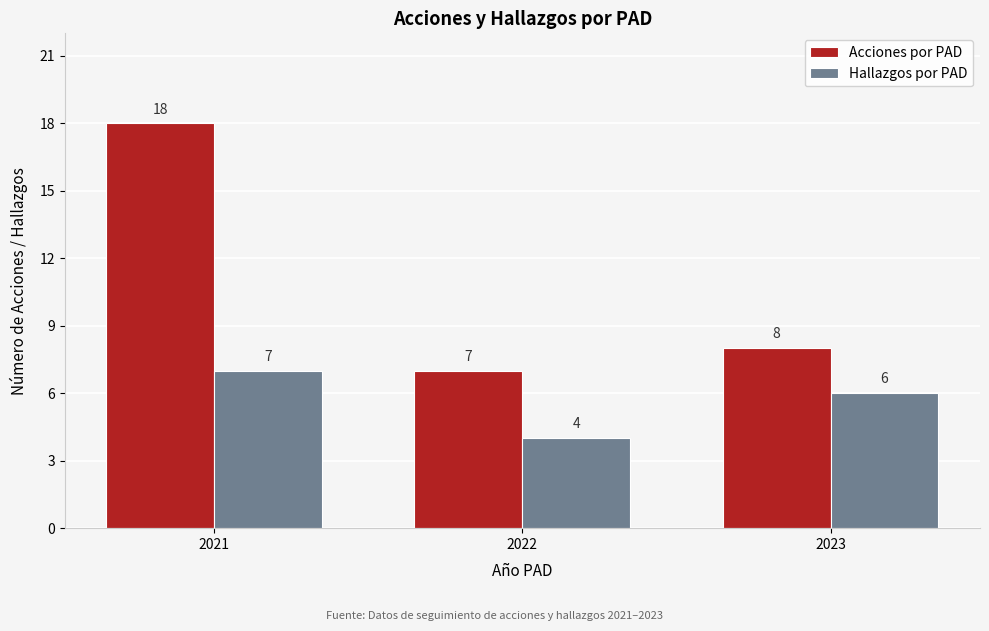

Reading right to left, transcribe all the data shown in this chart.

Acciones por PAD: 8	7	18
Hallazgos por PAD: 6	4	7